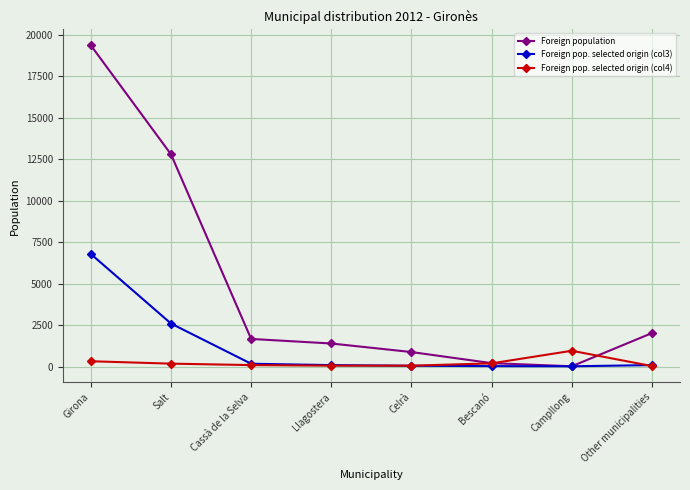

What is the greatest value displayed?

19366